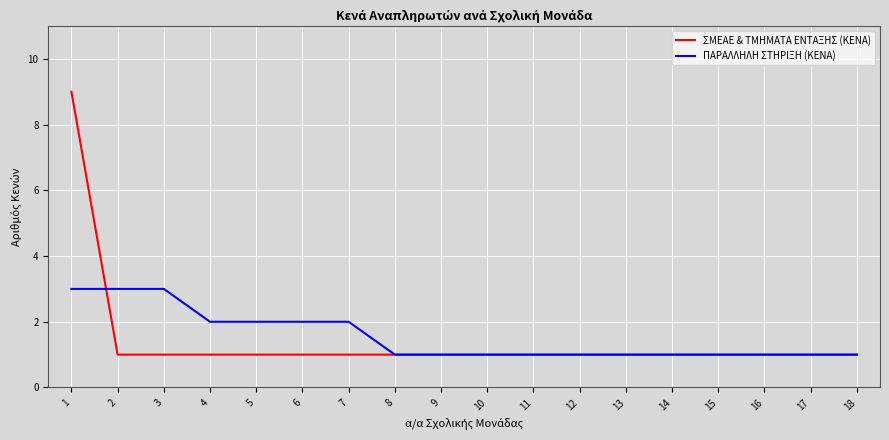

Count the number of data series in this chart.

2